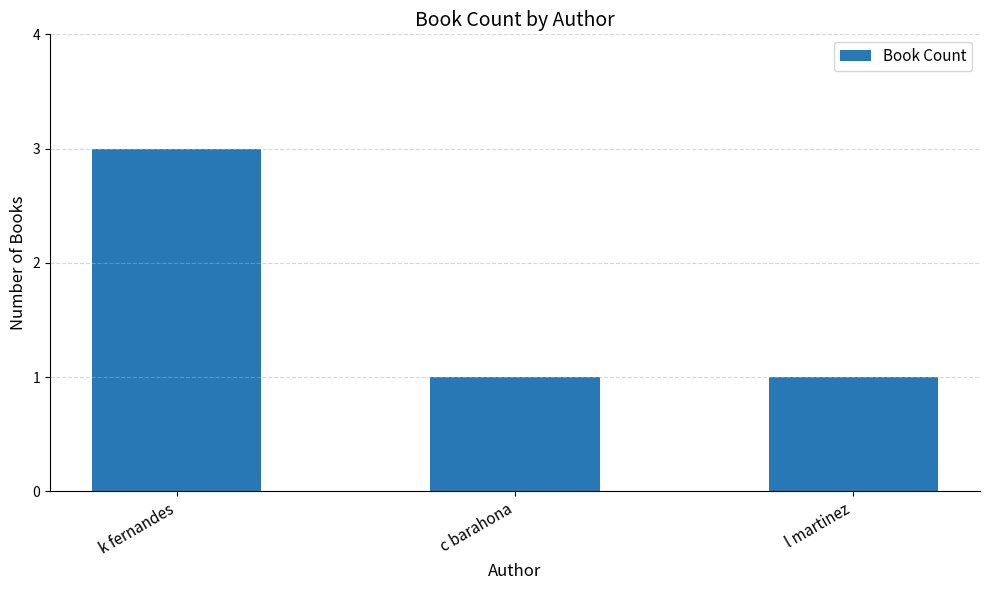

What is the label of the 1st bar from the right?

l martinez